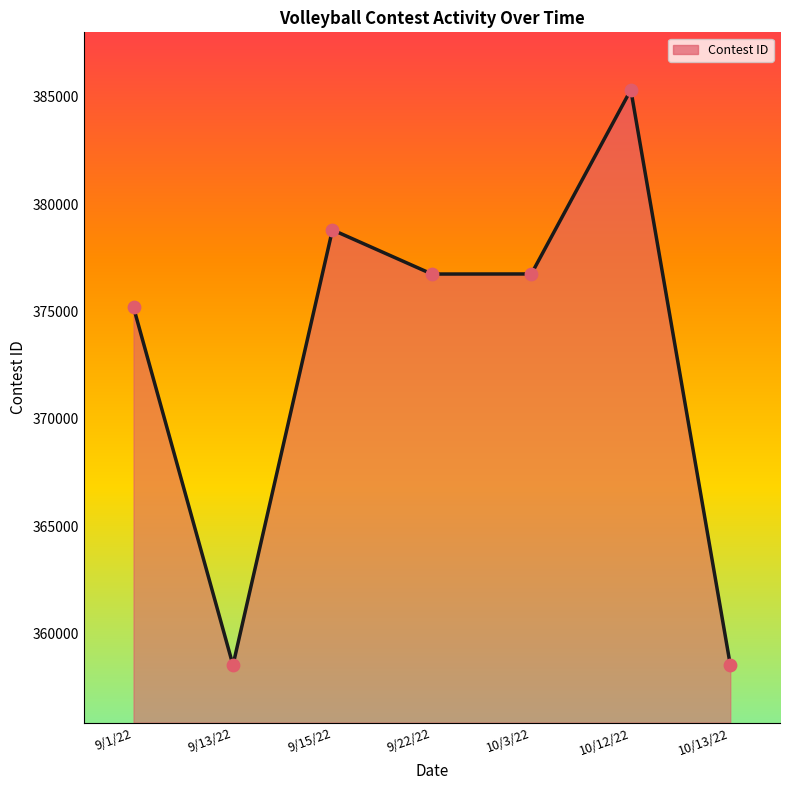

Which has a higher value, 9/15/22 or 10/3/22?

9/15/22